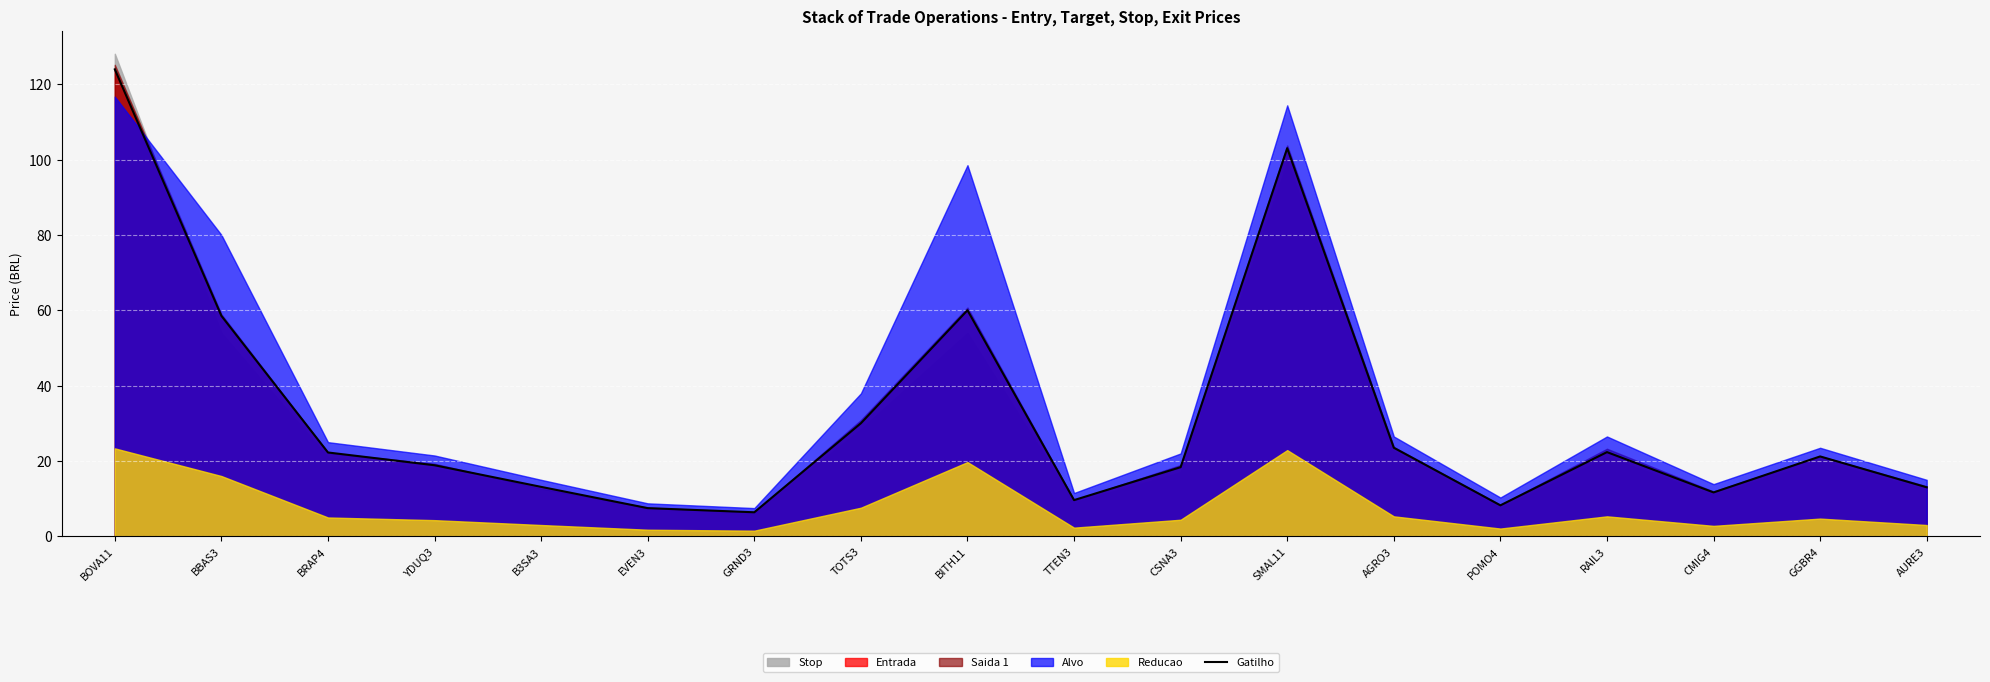

Count the number of categories in the chart.

18